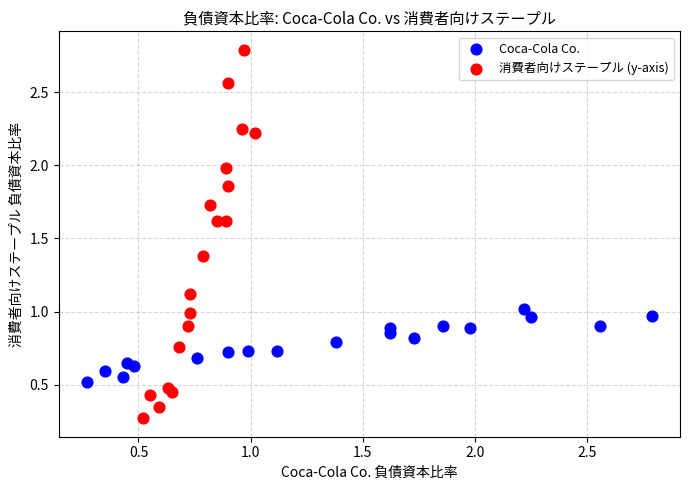

Which series reaches the minimum Y coordinate?

消費者向けステープル (y-axis)